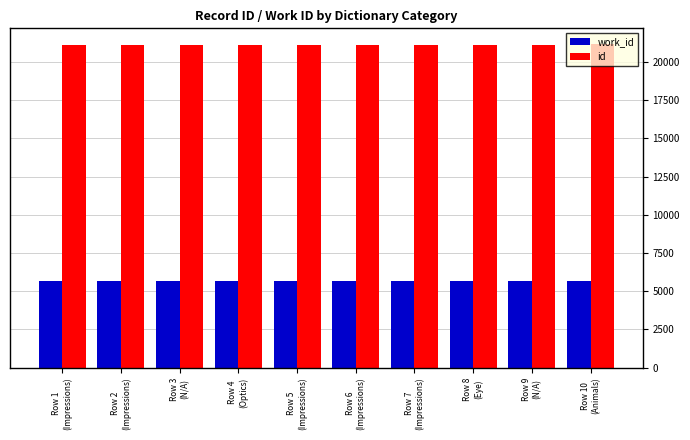

What is the value of the work_id bar at the 1st from the left?

5657